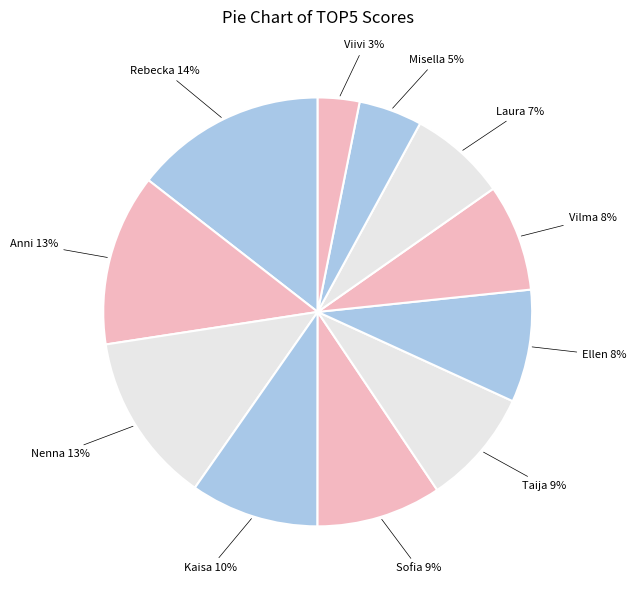

Count the number of slices in the pie.

11